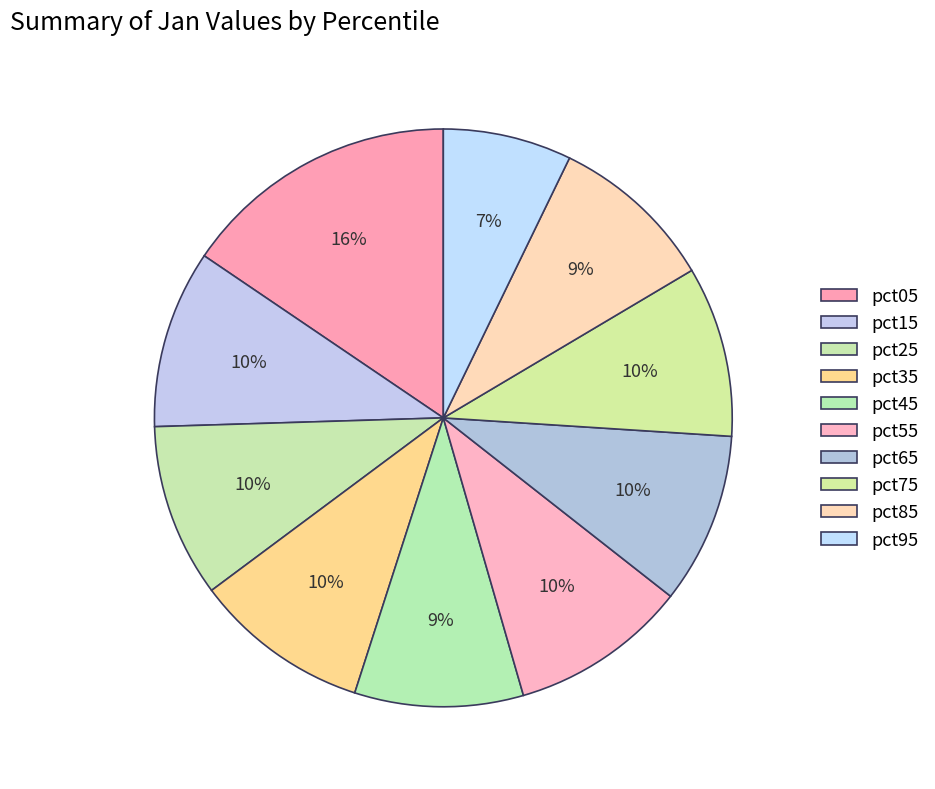

What is the largest slice in the pie chart?

pct05